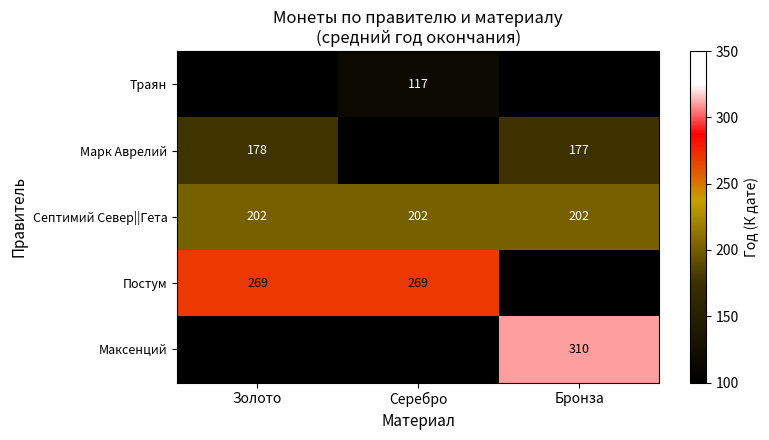

The value of Септимий Север||Гета at Бронза is 272. True or false?

False